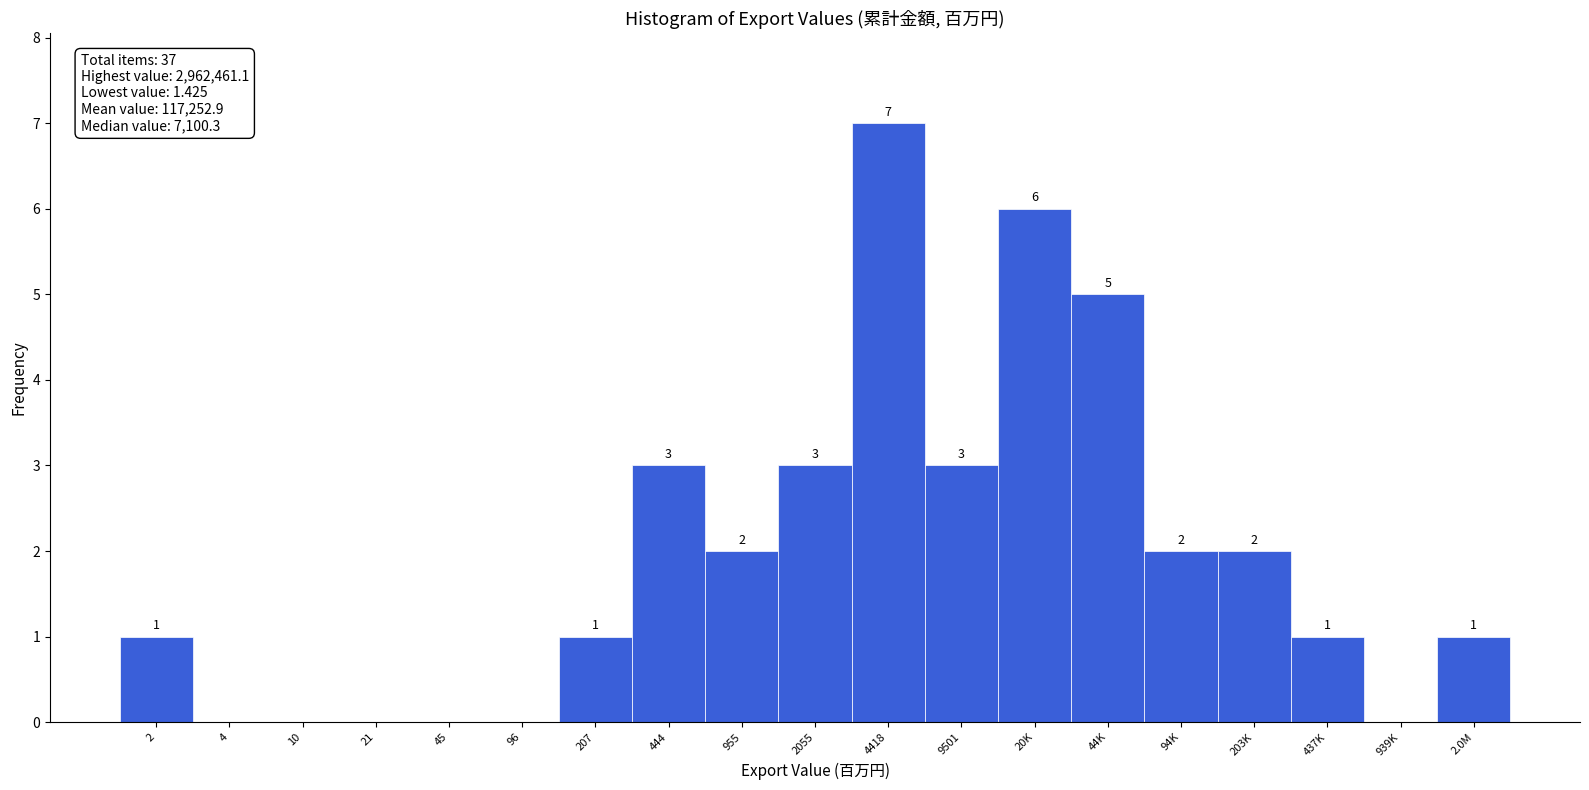

Reading right to left, what are all the values shown in this chart?

2.0M=1	939K=0	437K=1	203K=2	94K=2	44K=5	20K=6	9501=3	4418=7	2055=3	955=2	444=3	207=1	96=0	45=0	21=0	10=0	4=0	2=1